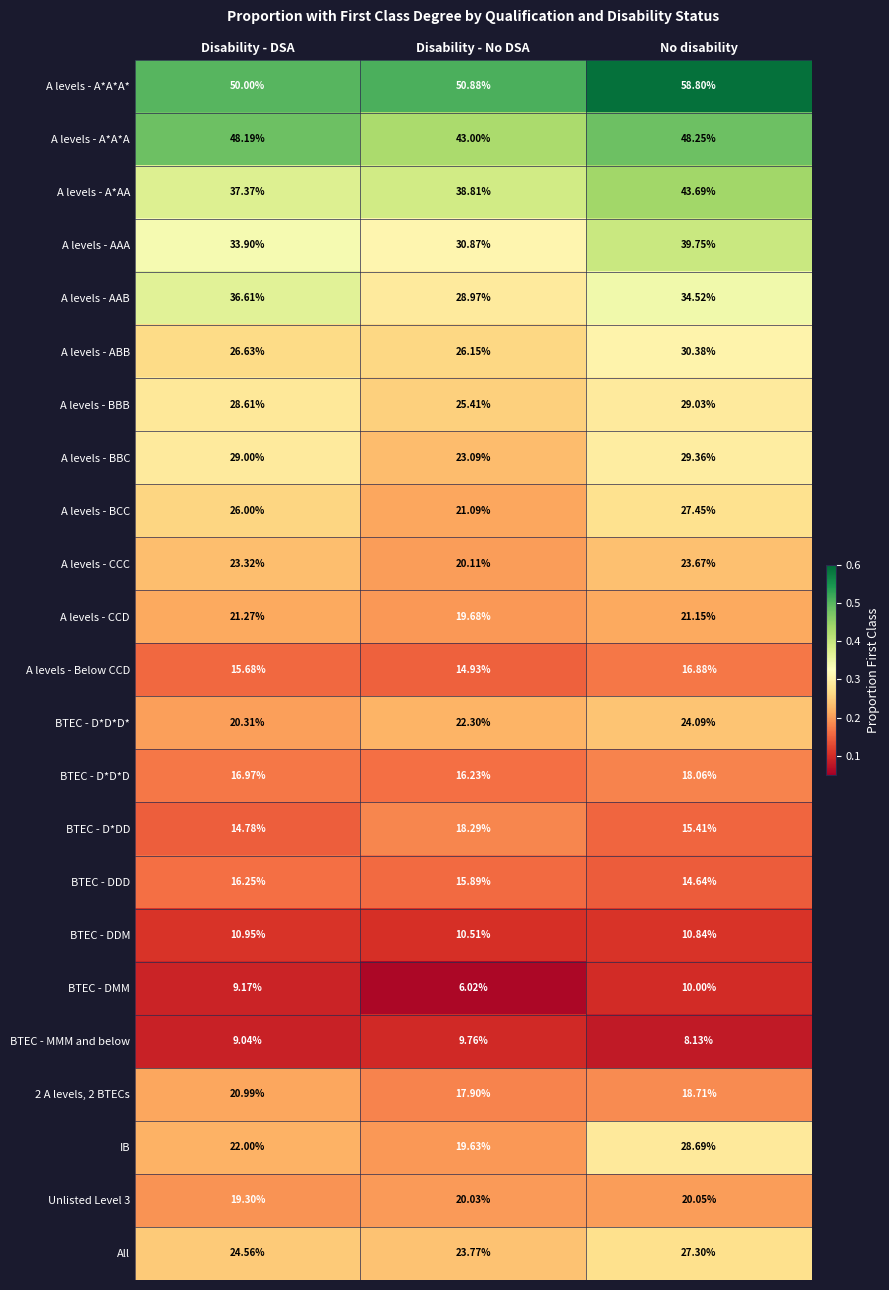

Where is BTEC - D*DD nearest to the value 16?

No disability